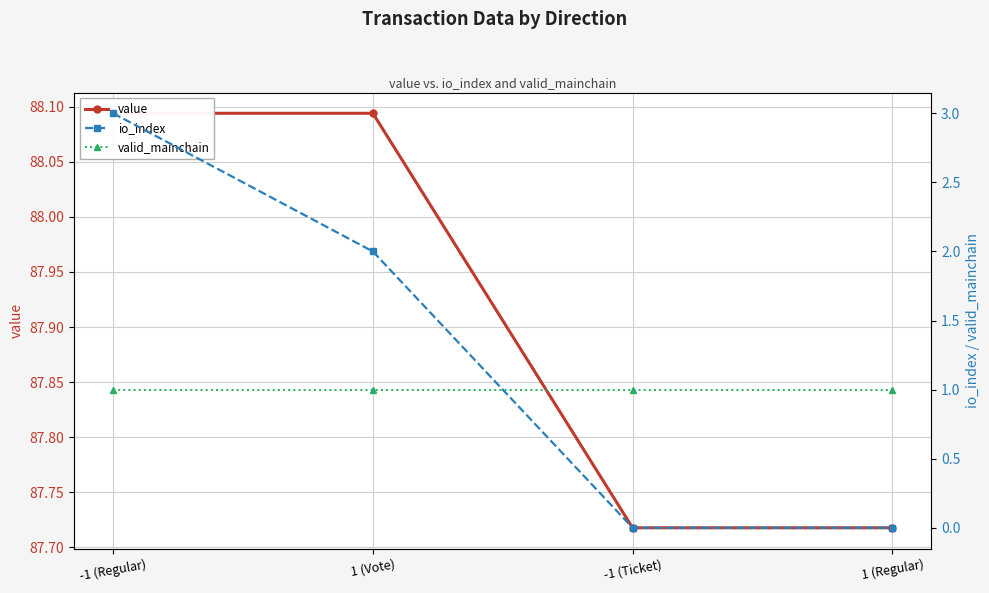

Reading left to right, list all the values displayed in this chart.

value: -1 (Regular)=88.1	1 (Vote)=88.1	-1 (Ticket)=87.7	1 (Regular)=87.7
io_index: -1 (Regular)=3.0	1 (Vote)=2.0	-1 (Ticket)=0.0	1 (Regular)=0.0
valid_mainchain: -1 (Regular)=1.0	1 (Vote)=1.0	-1 (Ticket)=1.0	1 (Regular)=1.0